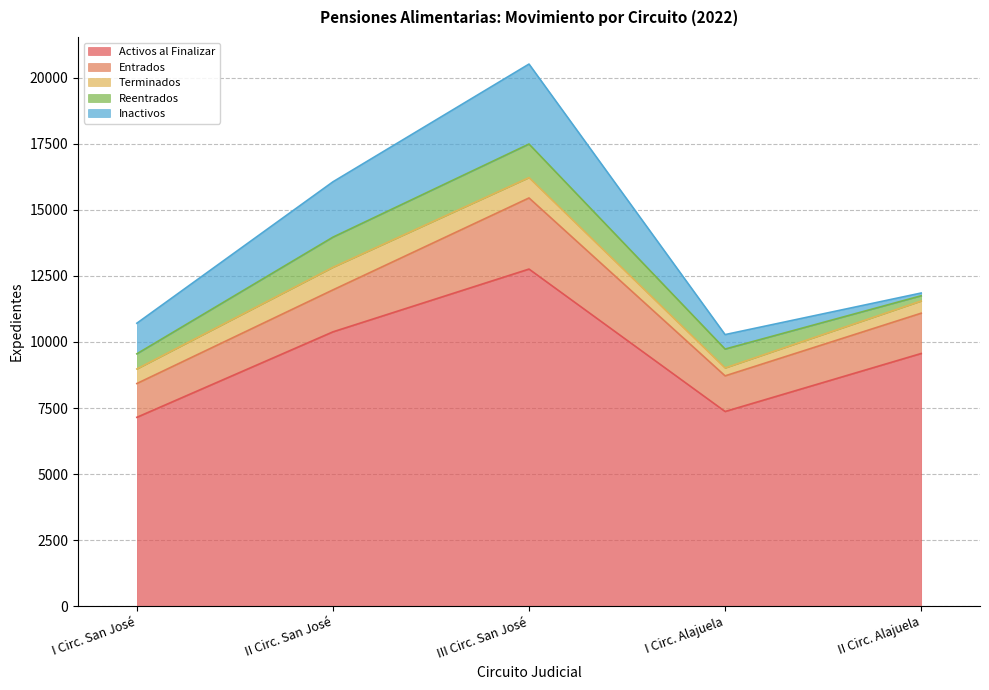

At which category does the chart reach its minimum across all series?

II Circ. Alajuela